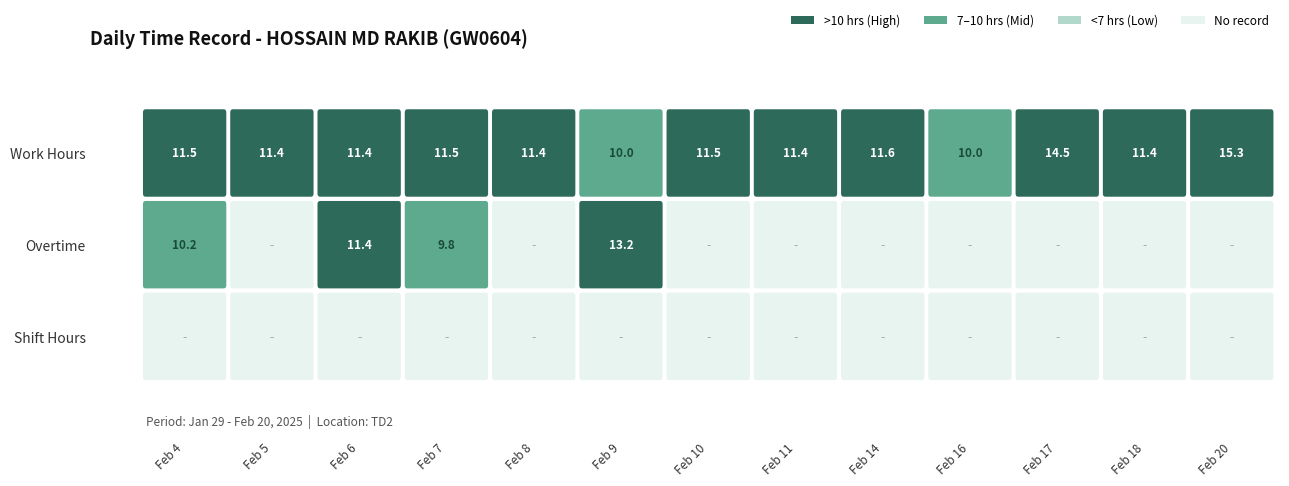

Reading right to left, extract all data points from this chart.

4: 15.3	11.4	14.5	10.0	11.6	11.4	11.5	10.0	11.4	11.5	11.4	11.4	11.5
5: 0.0	0.0	0.0	0.0	0.0	0.0	0.0	0.0	0.0	0.0	0.0	0.0	0.0
6: 0.0	0.0	0.0	0.0	0.0	0.0	0.0	13.2	0.0	9.8	11.4	0.0	10.2